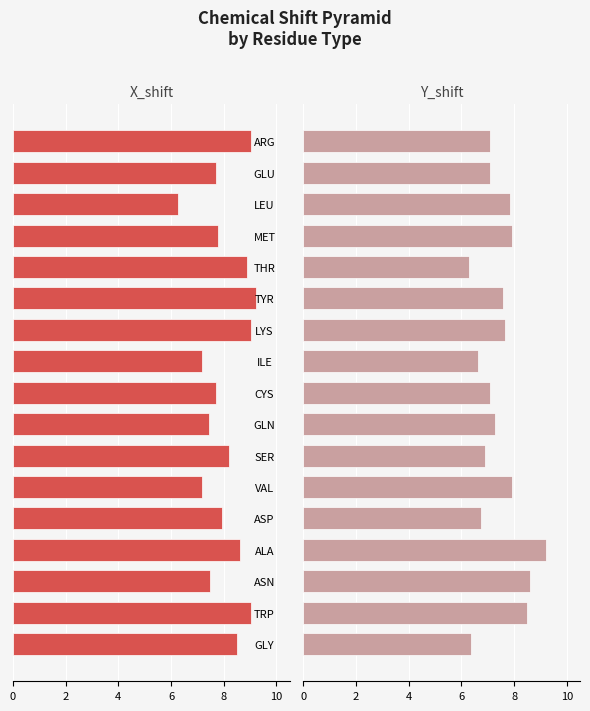

Is it true that X_shift equals -3.1 at ASN?

False